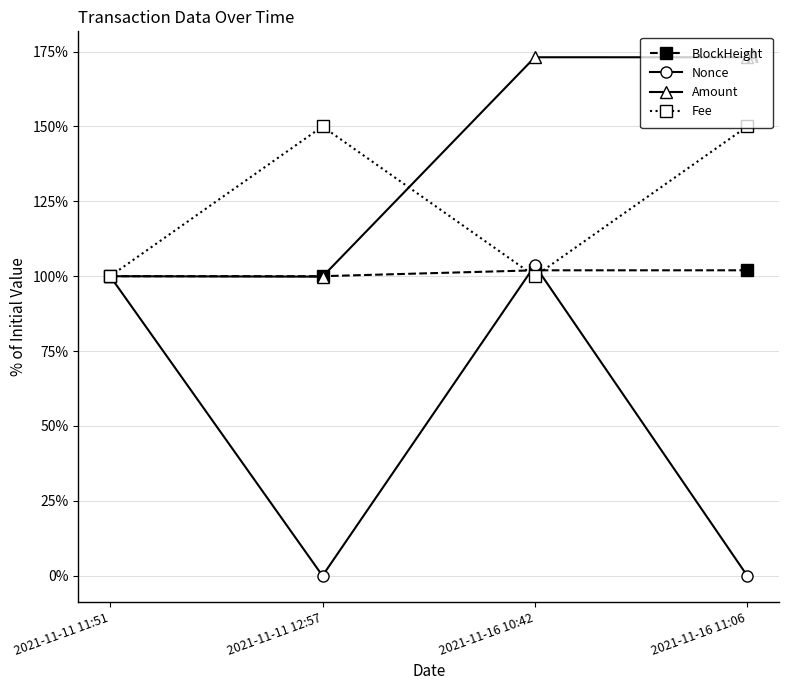

What is the difference between the second highest and second lowest values in the BlockHeight series?

2.0